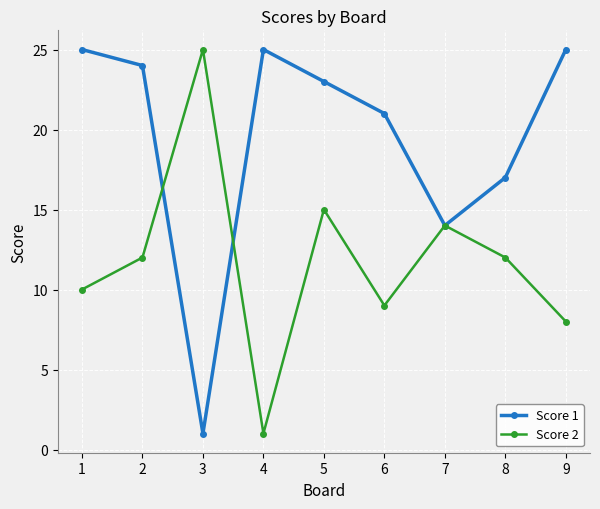

In Score 2, how many points are higher than both neighbors (excluding endpoints)?

3